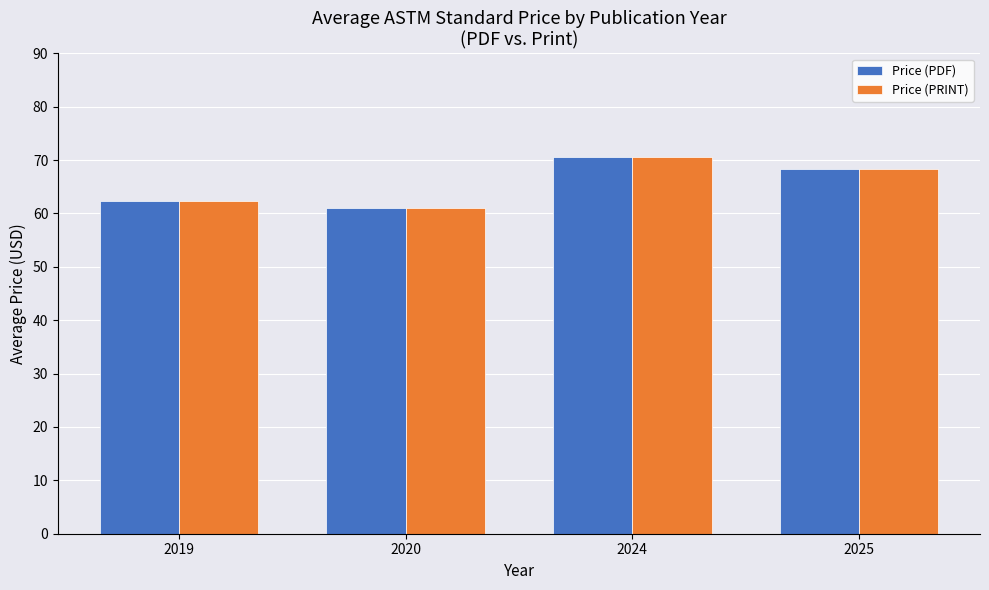

What is the sum of all Price (PDF) values?

262.3